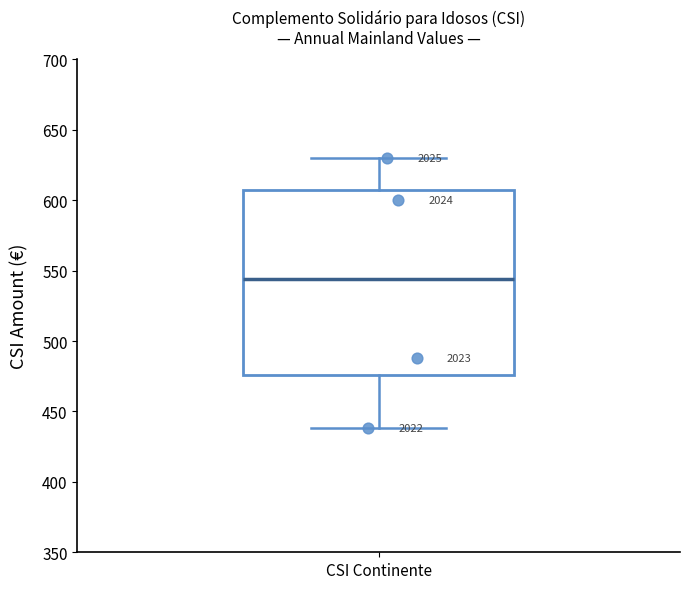

Read this box plot against the y-axis: the position of the median line, the range covered by the box, and the ends of both whiskers. The values are not printed on the chart, so give them approximately, as read against the axis.

median 545, box 475 to 610, whiskers 440 to 630